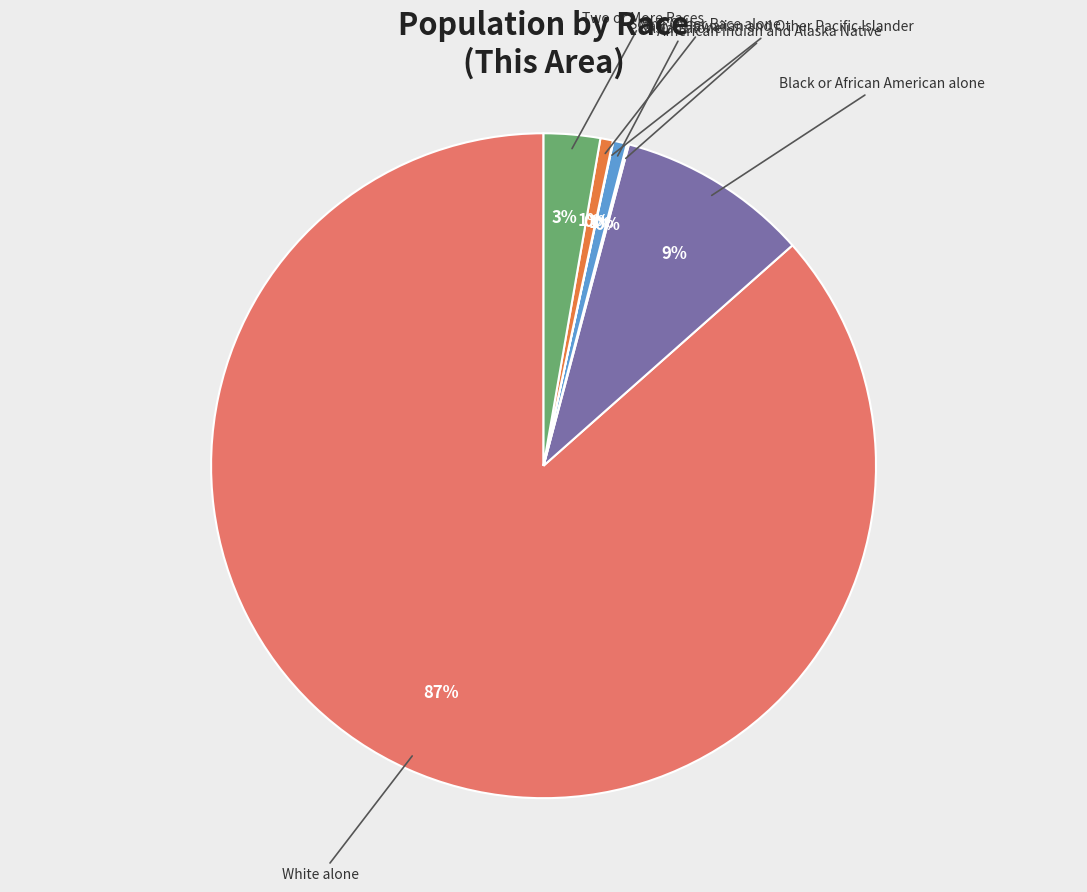

Which category has the biggest portion of the pie?

White alone